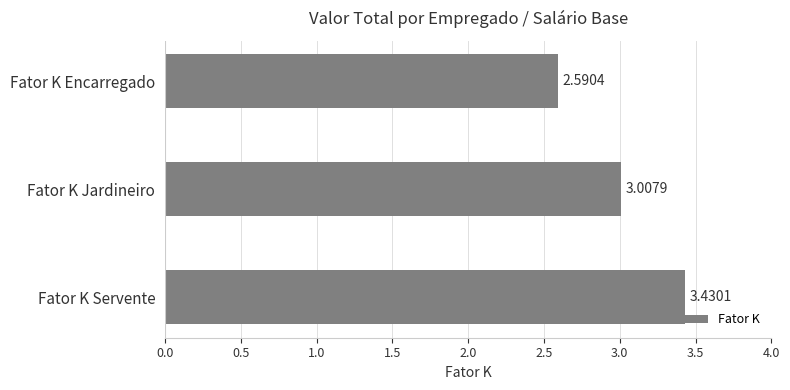

Rank the categories by value from highest to lowest.

Fator K Servente, Fator K Jardineiro, Fator K Encarregado